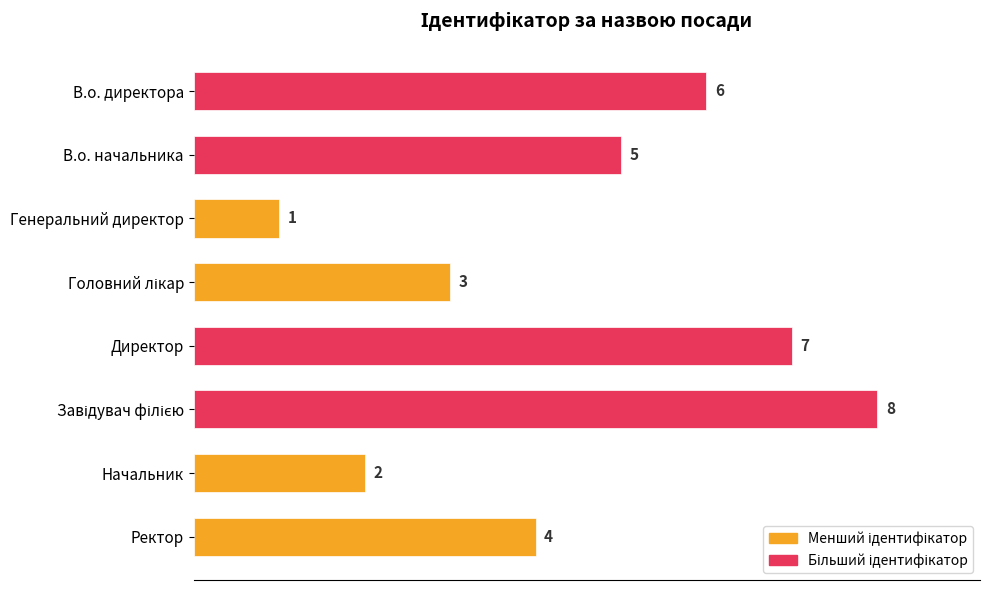

What is the value of the 3rd bar from the top?

1